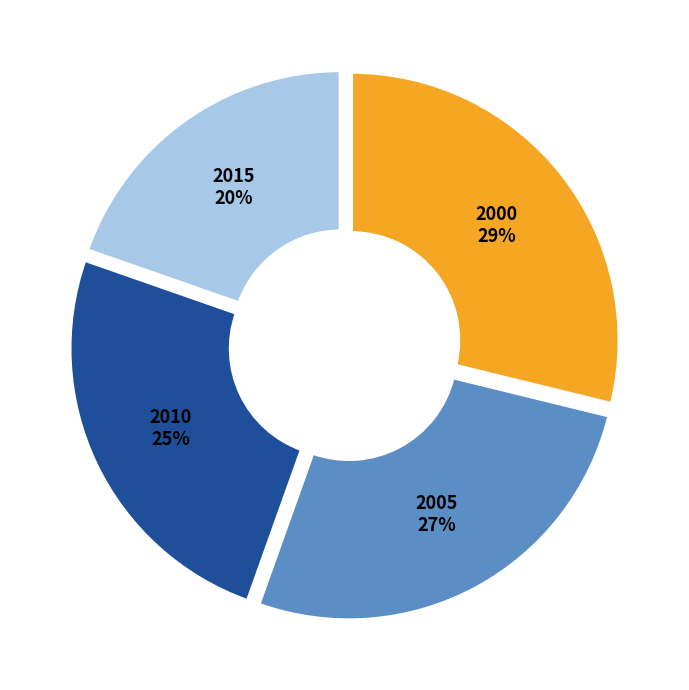

Do 2010 and 2015 together represent more than half of the pie?

No